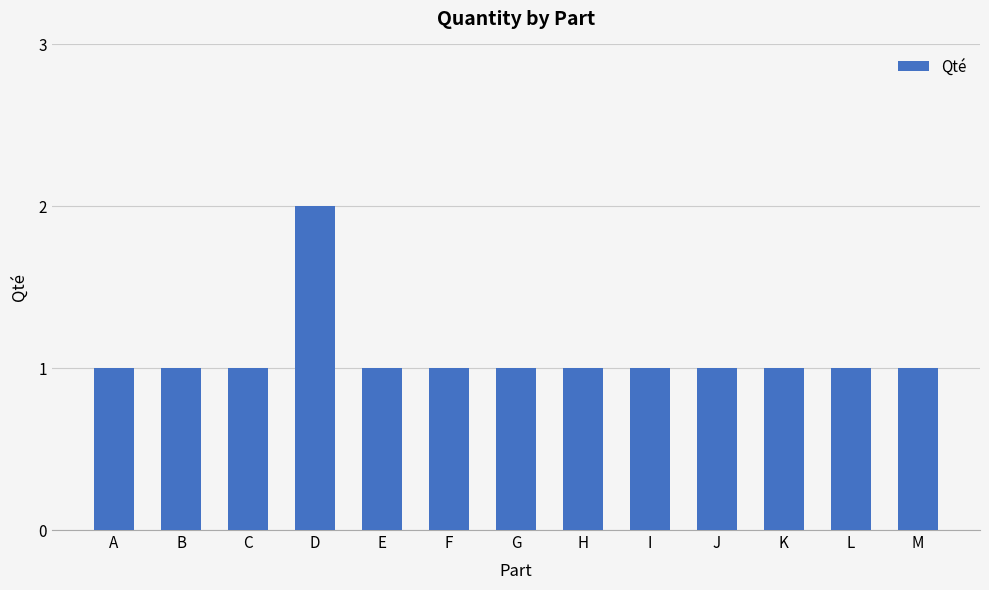

Is it true that the value at M is 0?

False